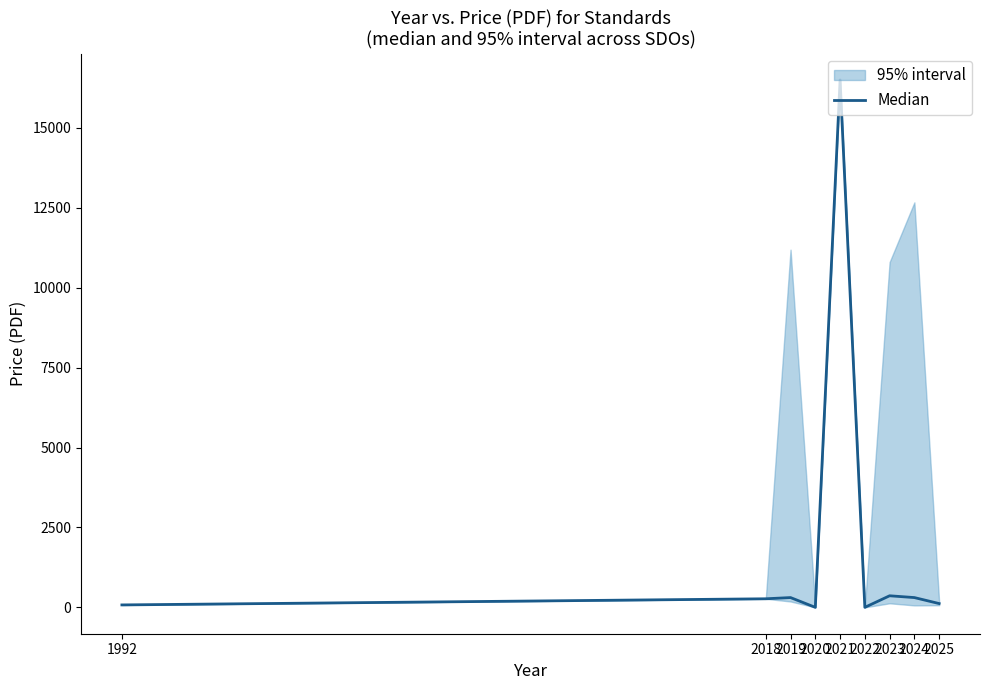

Where is the first local maximum?

2019